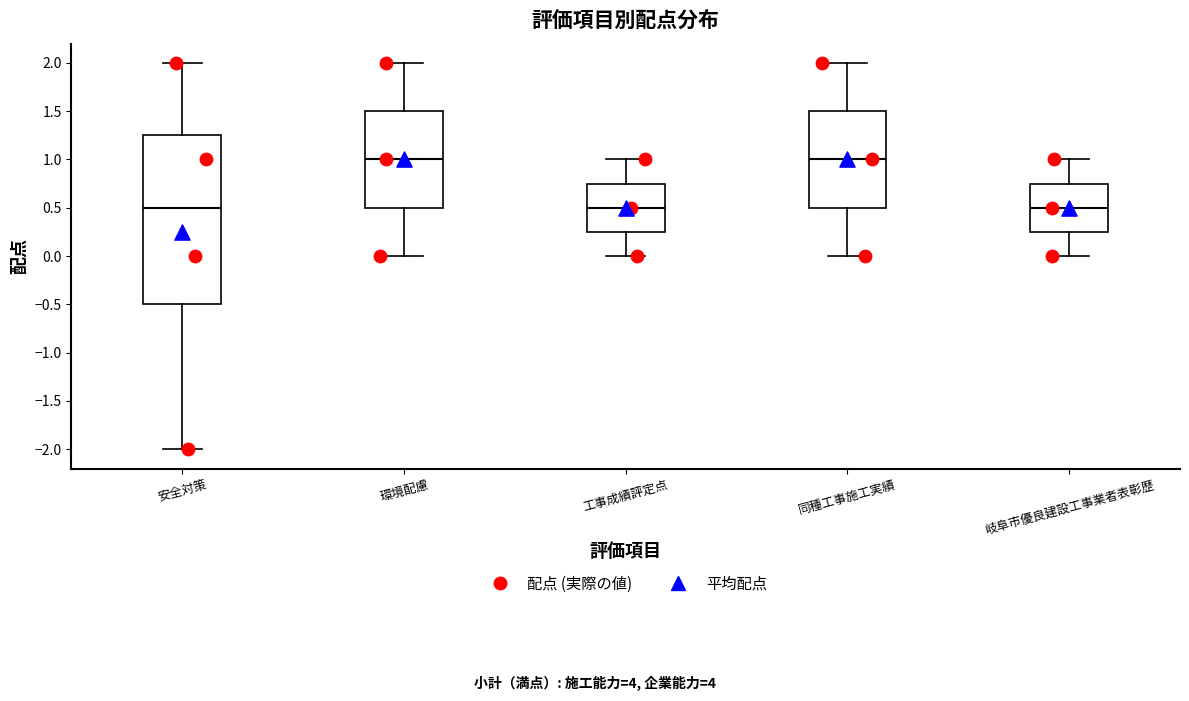

Which box is the tallest, from its lower edge to its upper edge?

安全対策